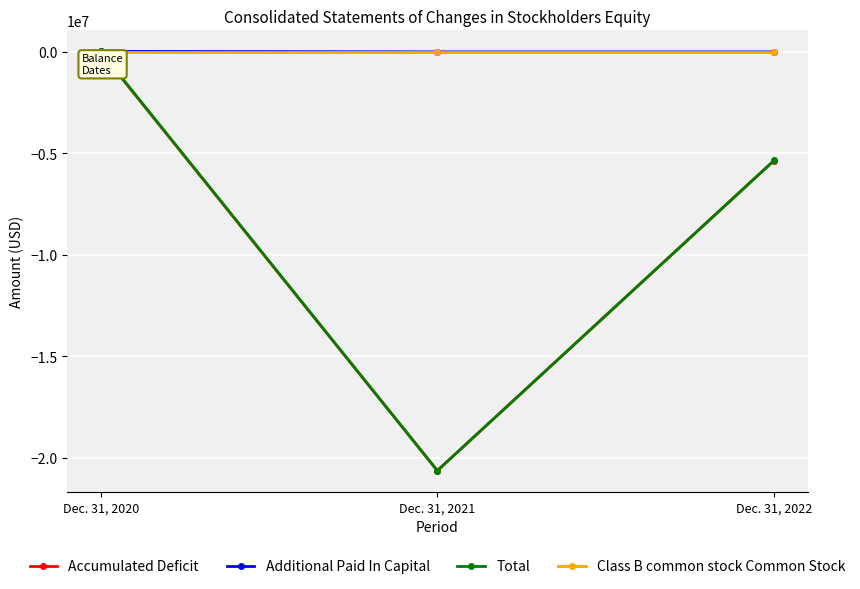

What are all the series names shown in the legend?

Accumulated Deficit, Additional Paid In Capital, Total, Class B common stock Common Stock